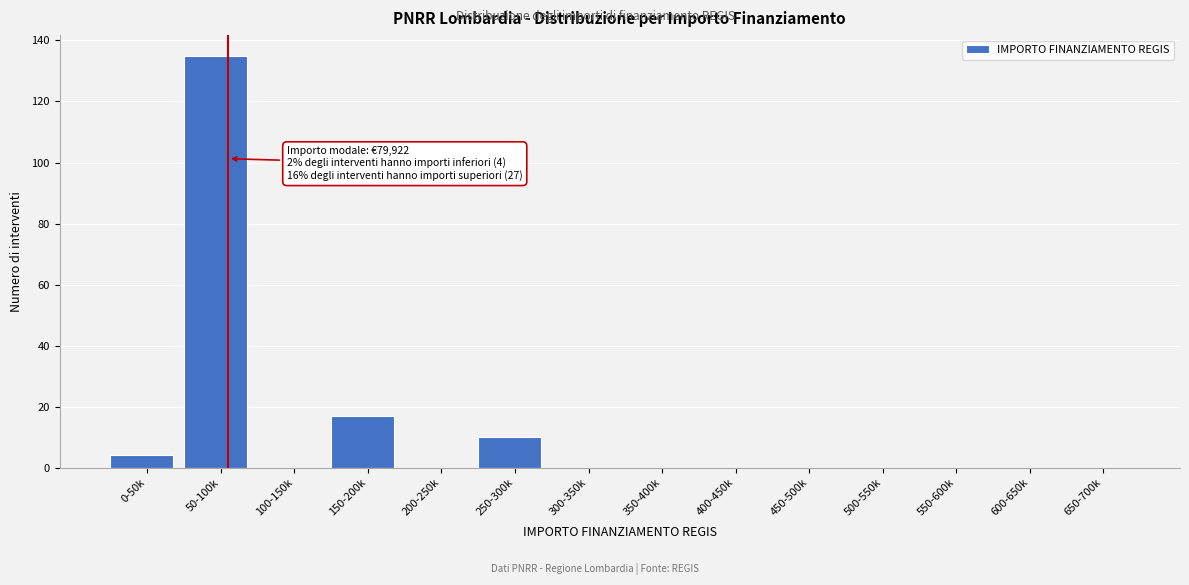

Reading left to right, transcribe all the data shown in this chart.

0-50k=4	50-100k=135	100-150k=0	150-200k=17	200-250k=0	250-300k=10	300-350k=0	350-400k=0	400-450k=0	450-500k=0	500-550k=0	550-600k=0	600-650k=0	650-700k=0